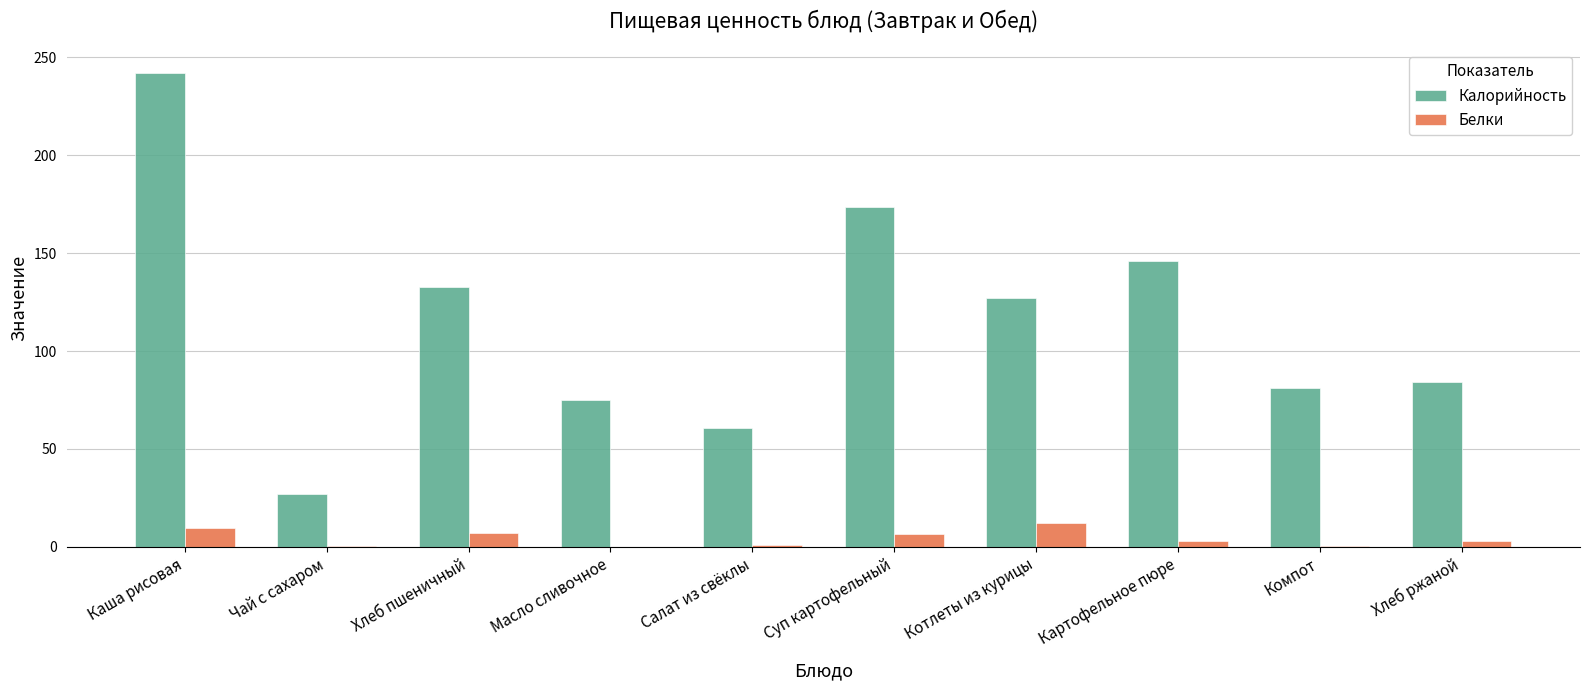

True or false: Калорийность has a value of 125.0 at Масло сливочное.

False